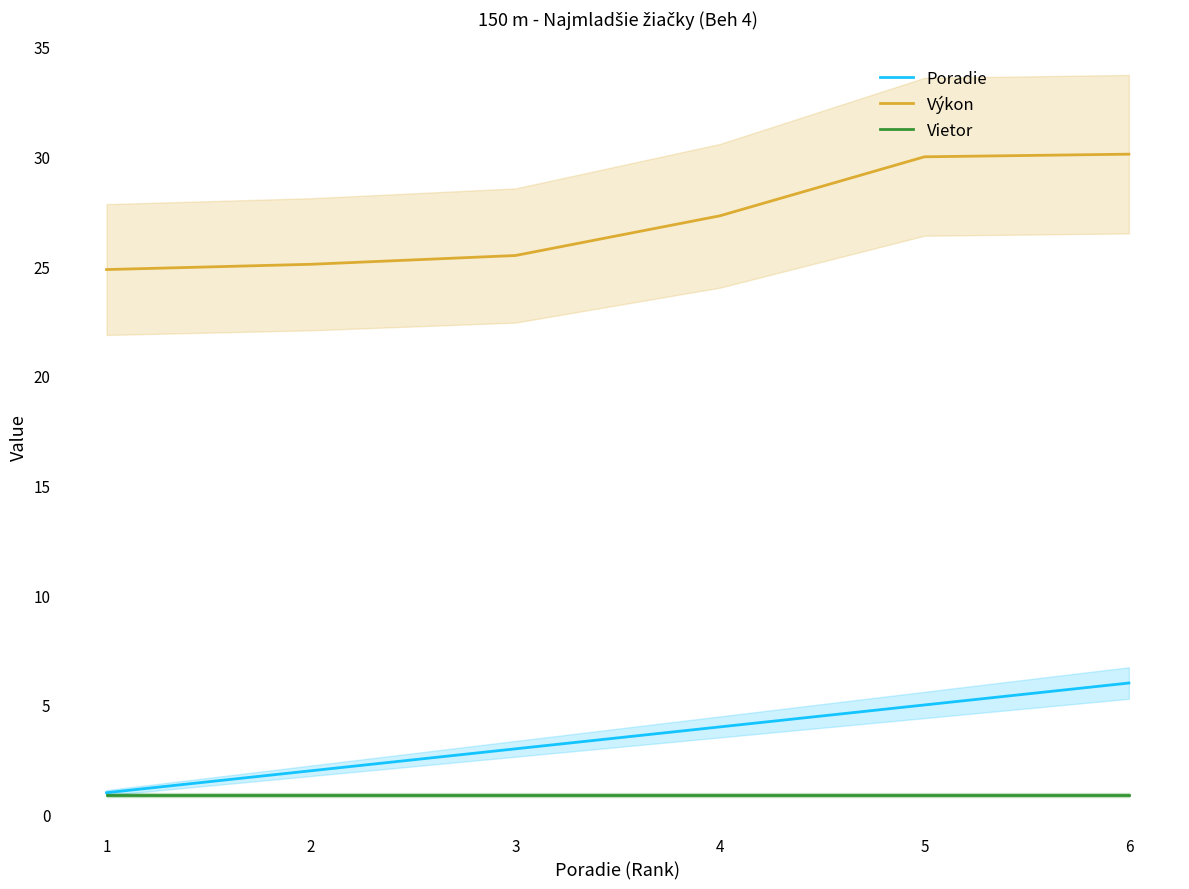

True or false: Poradie has more than 1 interior local peaks.

False